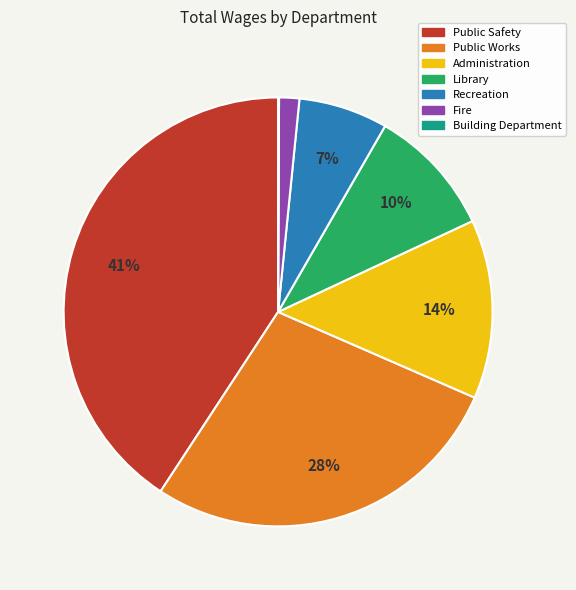

To the nearest percent, what is the average slice percentage?

14%